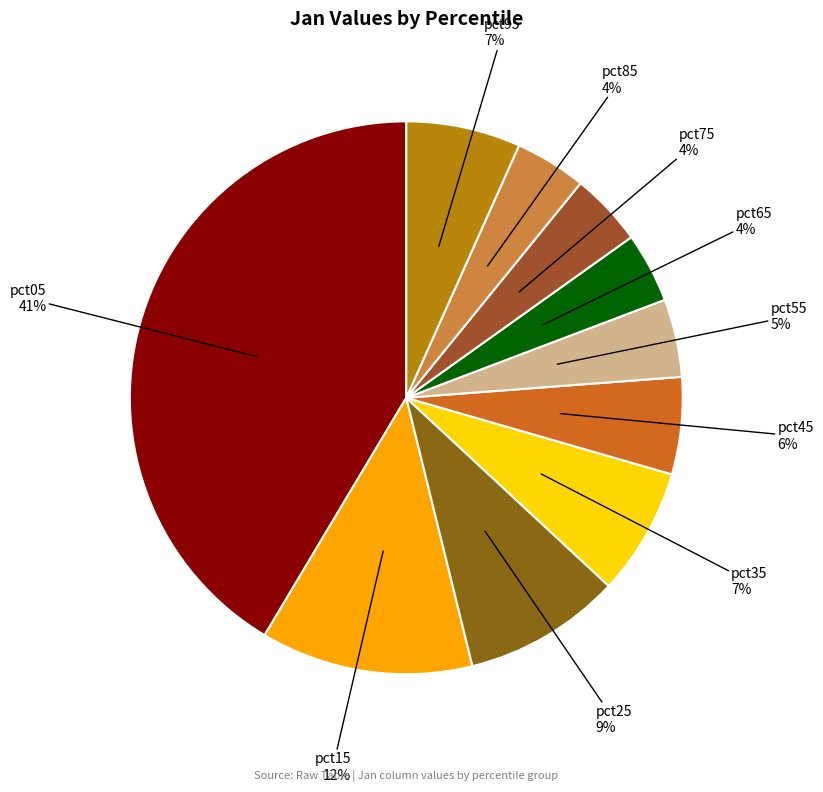

Which slice is the largest?

pct05